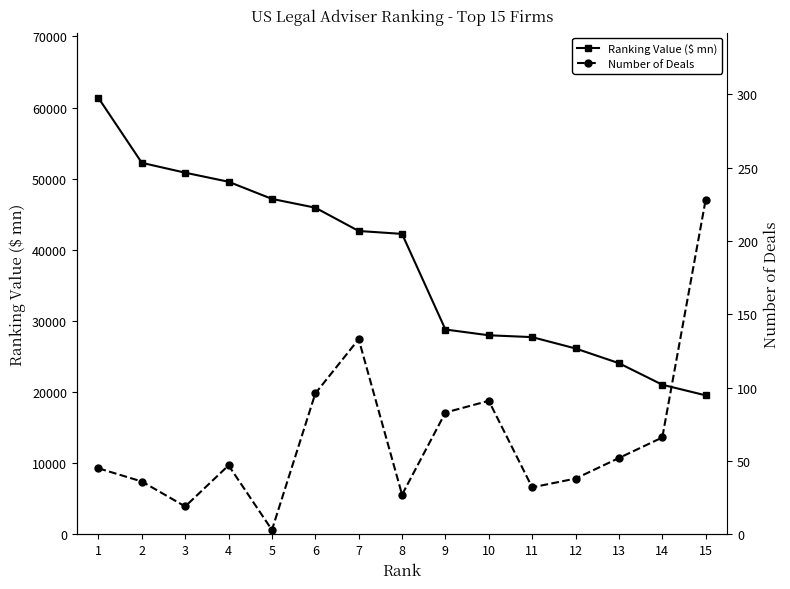

At which label is Ranking Value ($ mn) closest to 40440?

8